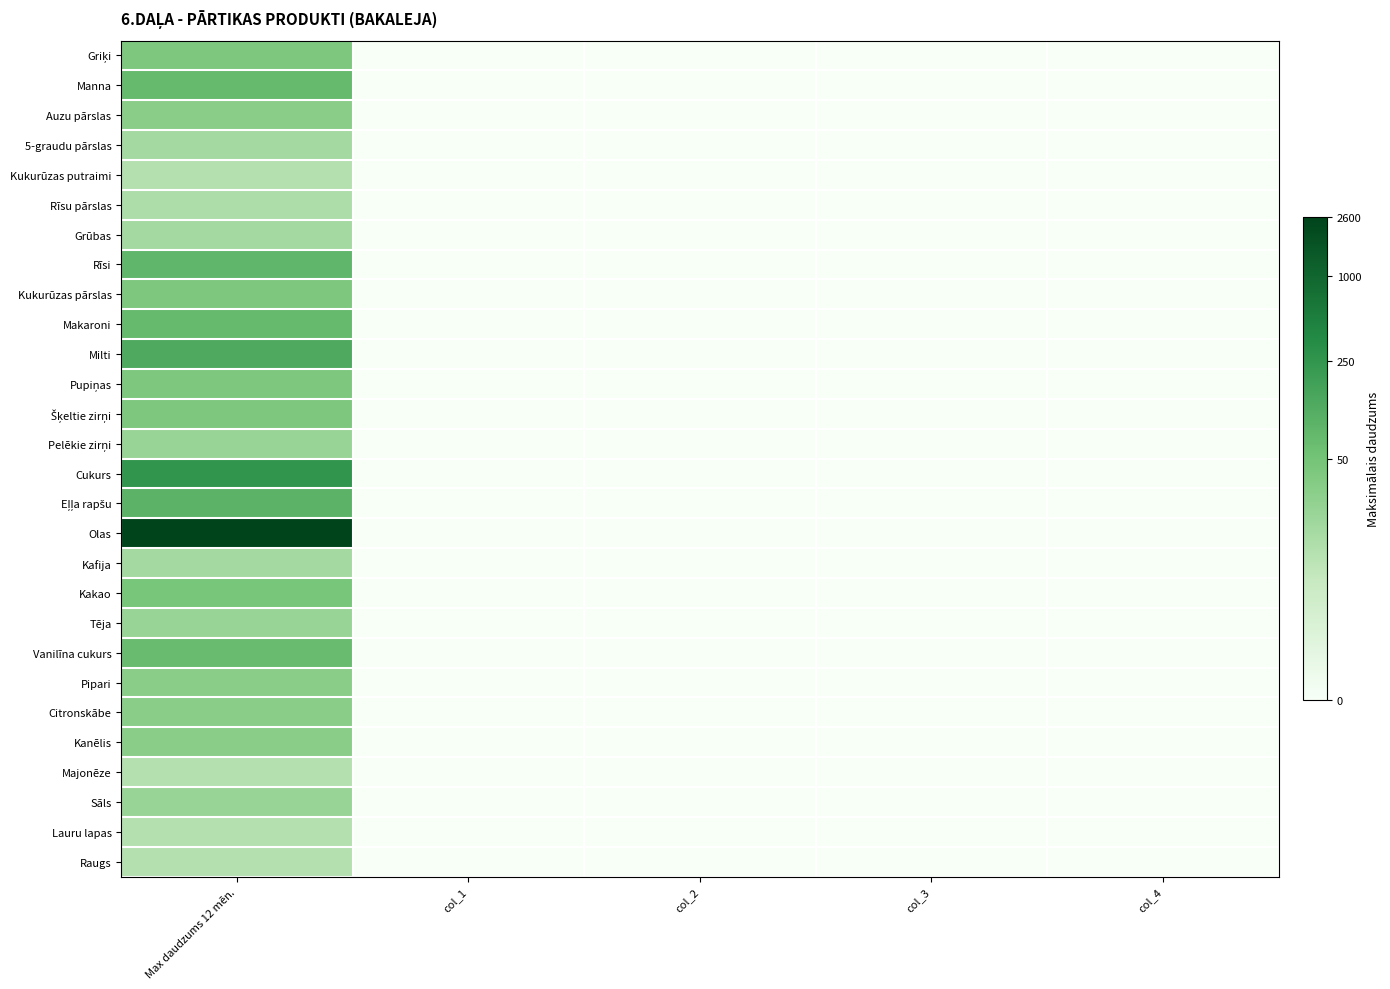

What is the greatest value displayed?

7.9